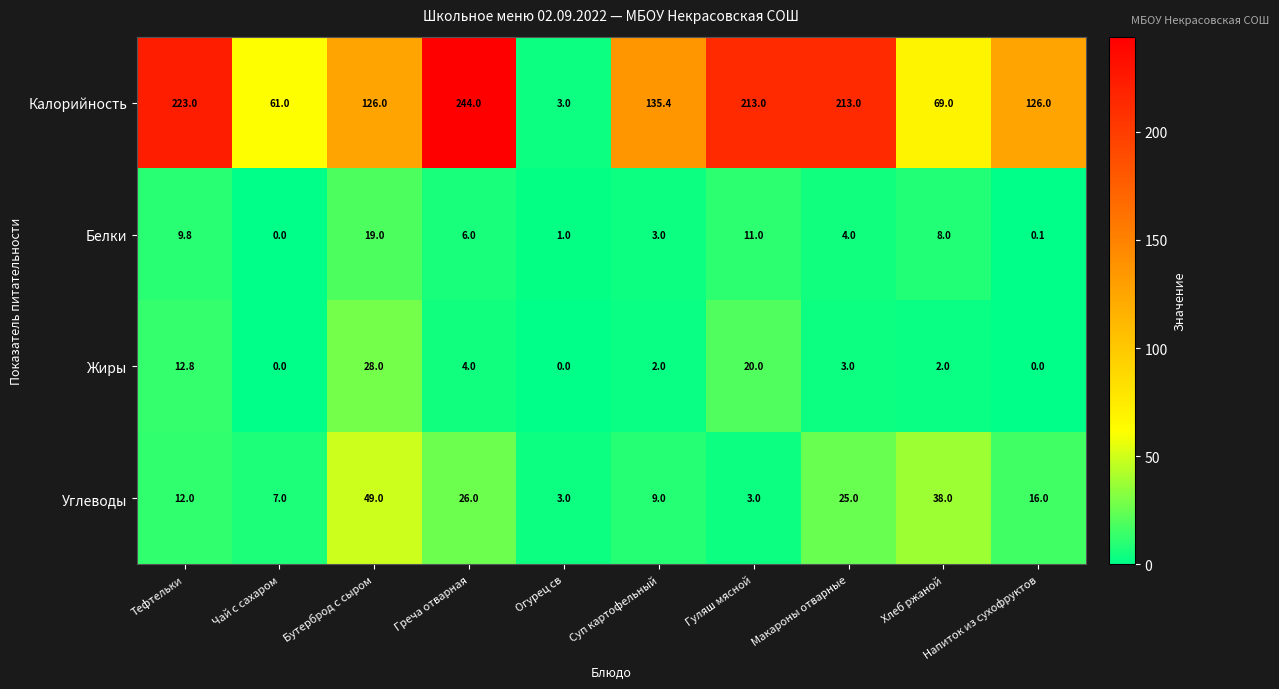

List the series in order of their peak value, highest first.

Калорийность, Углеводы, Жиры, Белки